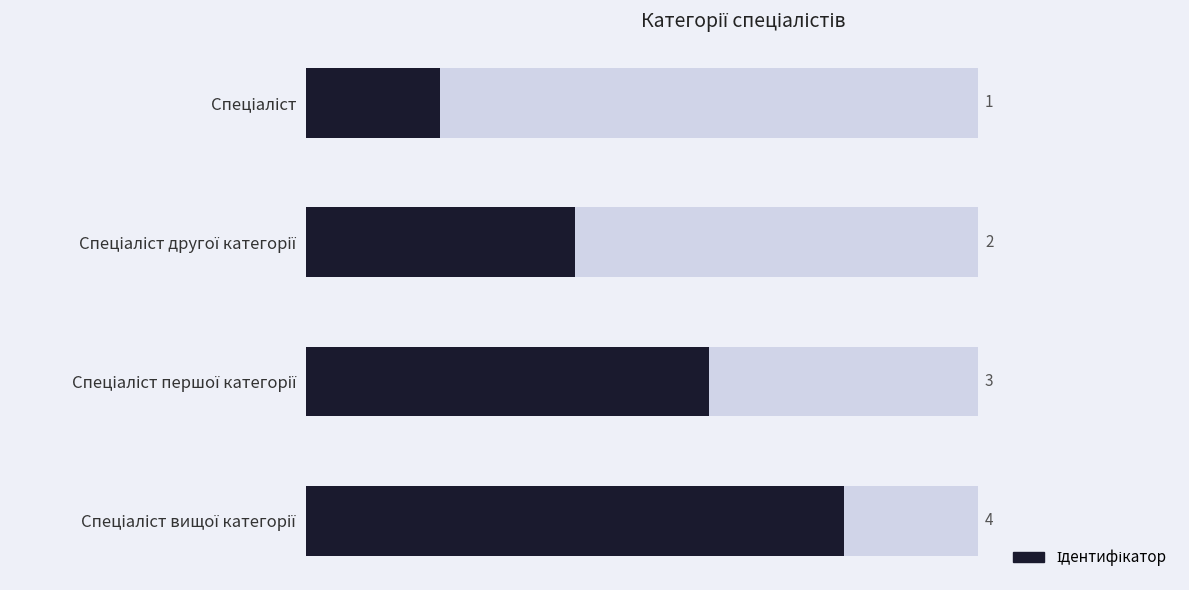

What is the sum of all values?

10